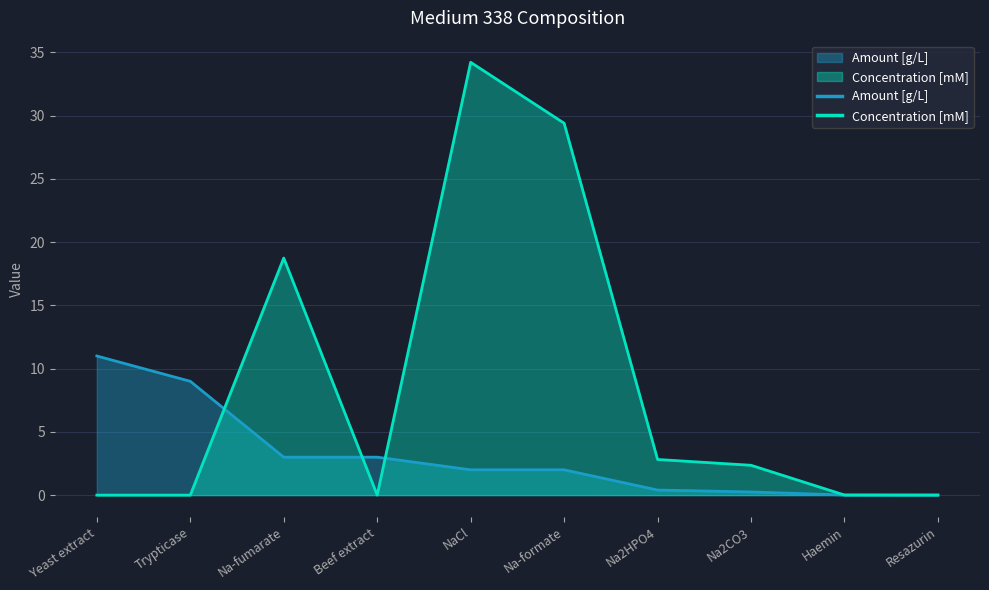

At which category is the sum across all series the highest?

NaCl